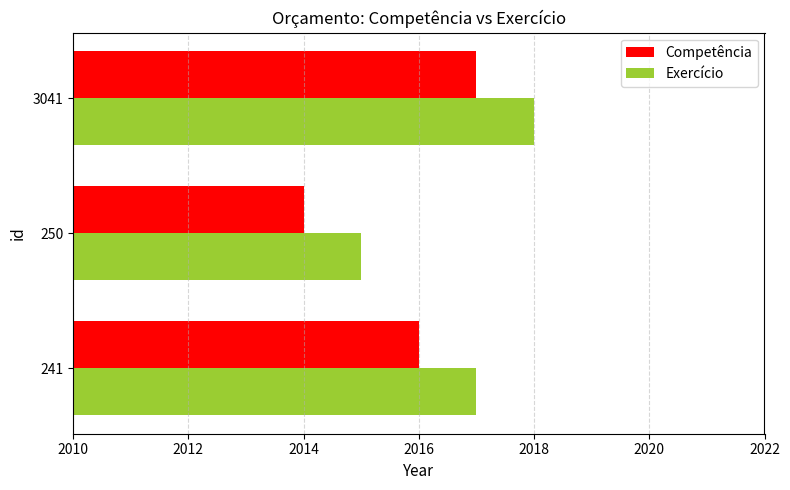

Which label corresponds to the largest value in the chart?

3041